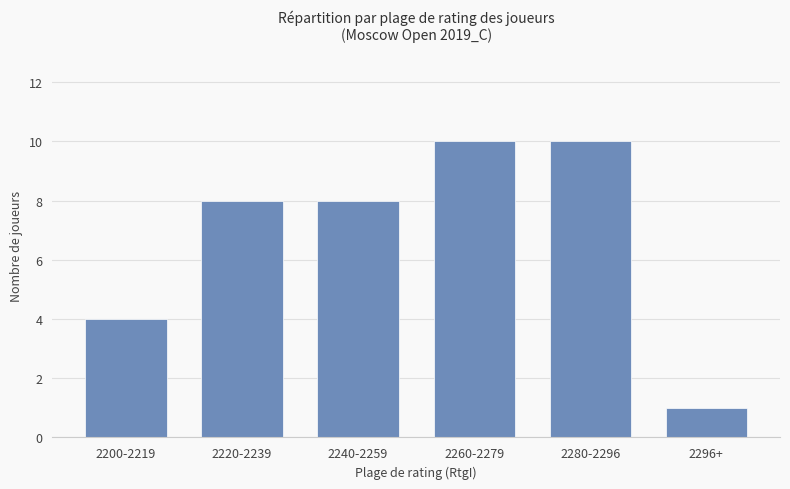

Reading right to left, list all the values displayed in this chart.

1	10	10	8	8	4